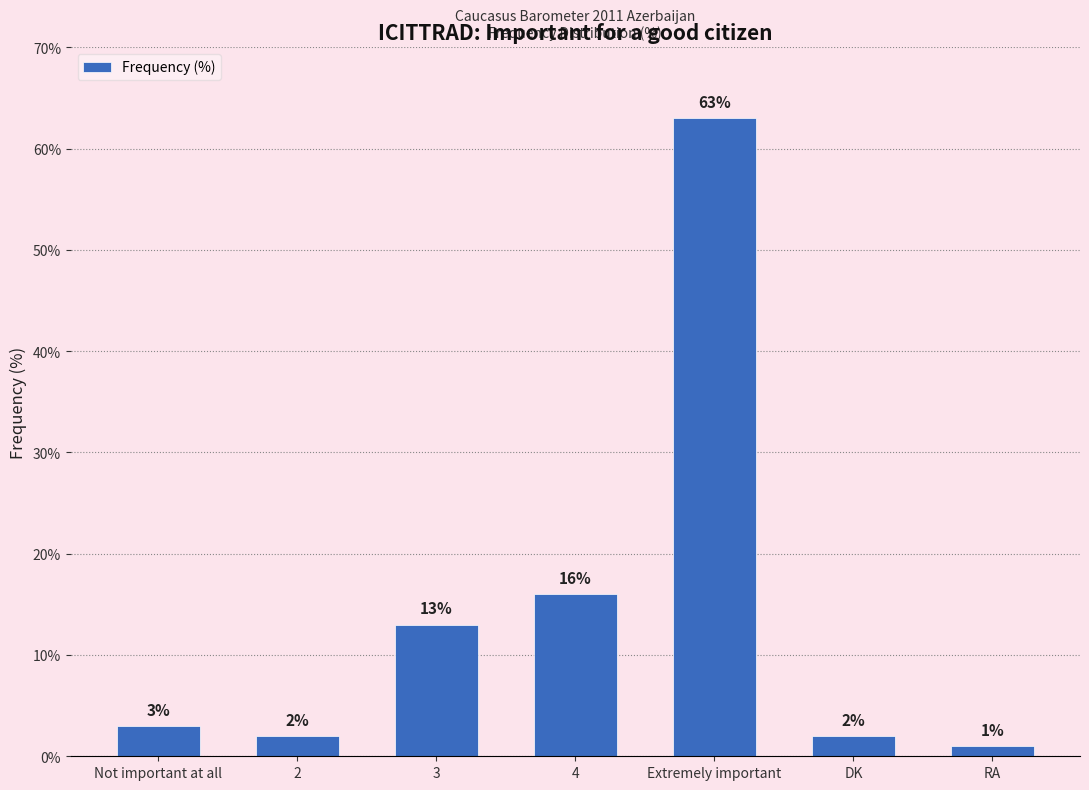

Reading left to right, list all the values displayed in this chart.

Not important at all=3	2=2	3=13	4=16	Extremely important=63	DK=2	RA=1